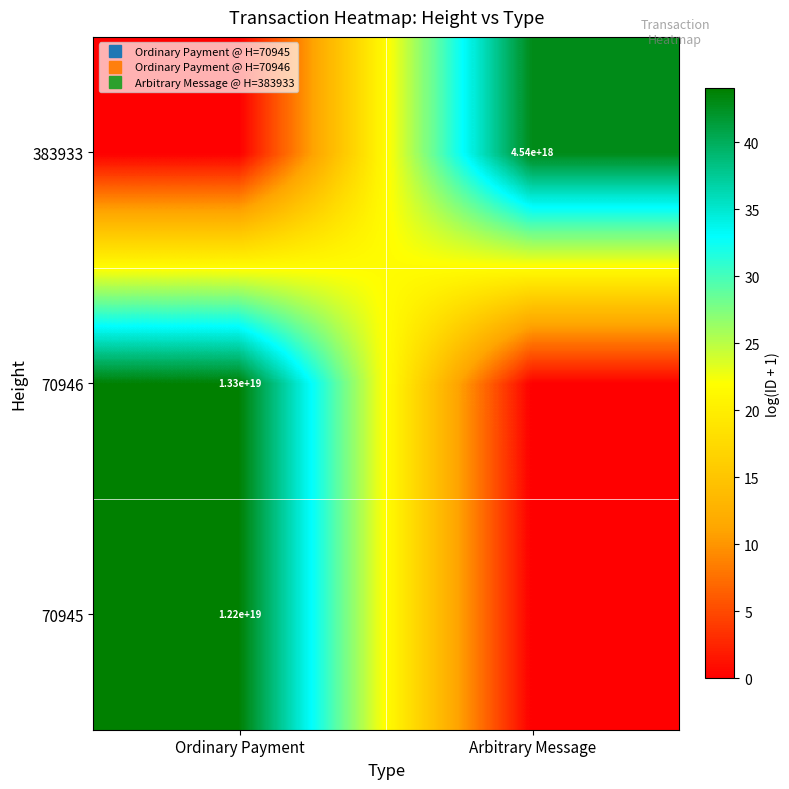

What is the difference between the maximum and minimum values in the 70945 series?

44.0